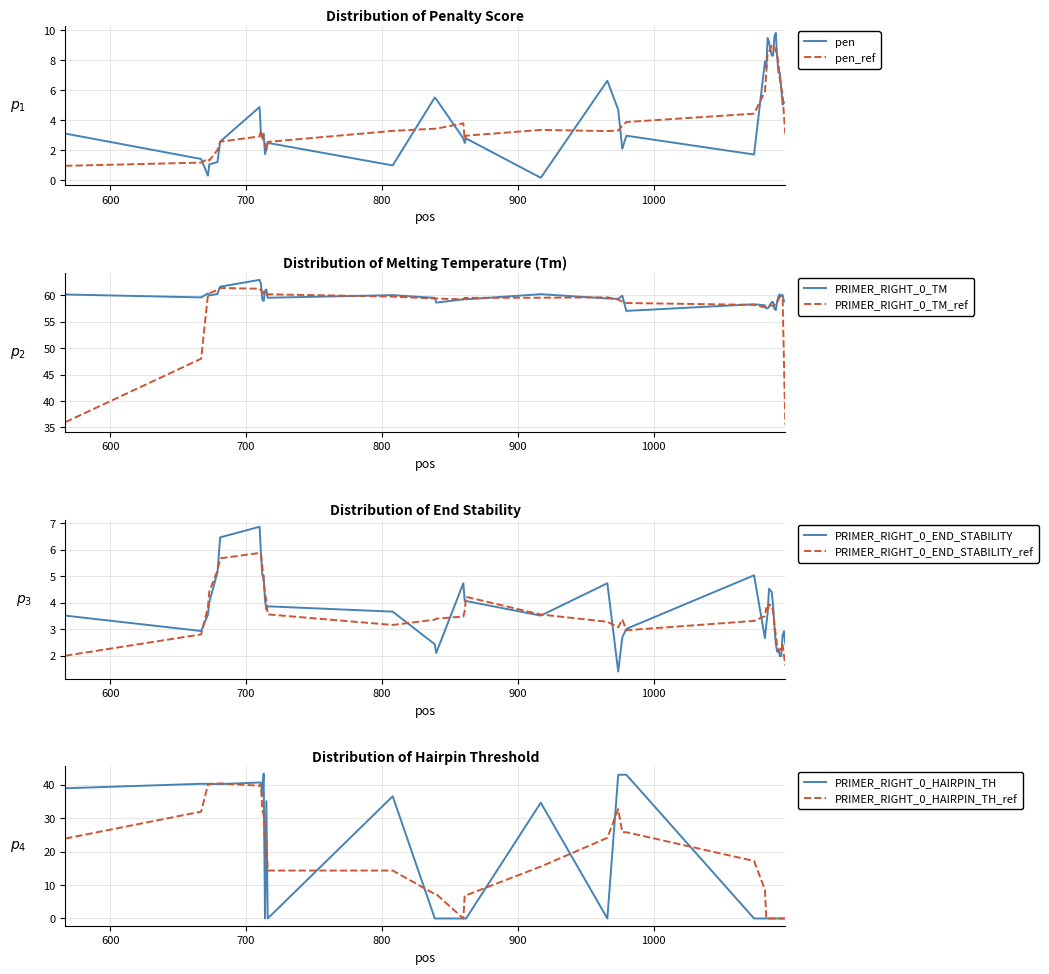

Is it true that PRIMER_RIGHT_0_END_STABILITY equals 2.2 at 1074?

False